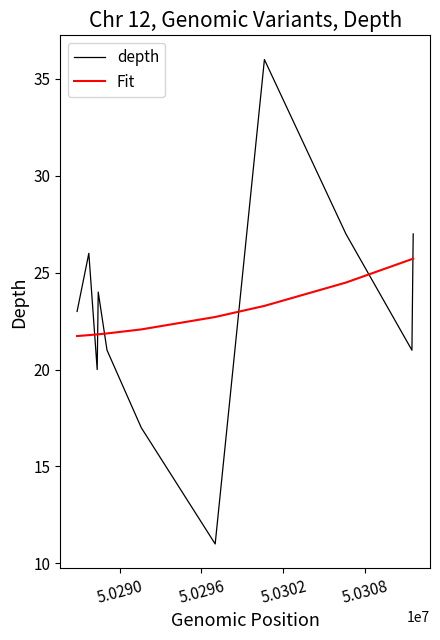

What is the average value of the depth series?

23.0